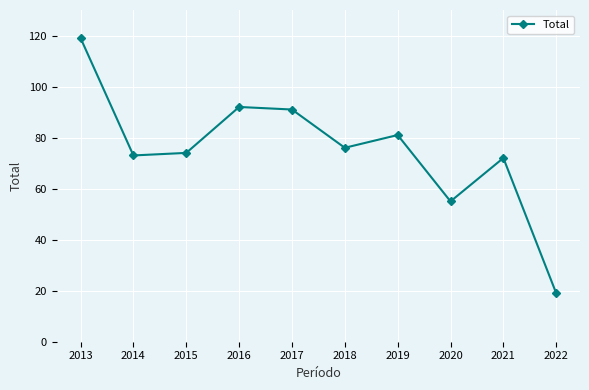

What is the average value?

75